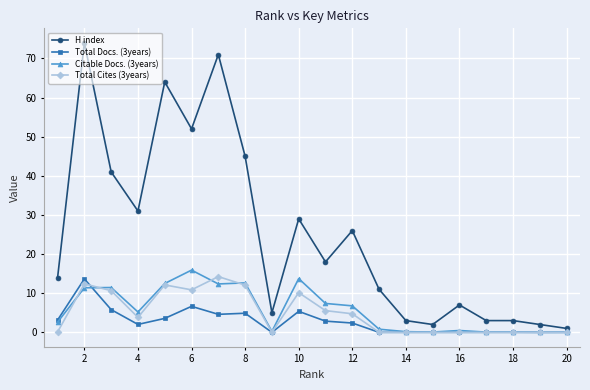

True or false: Citable Docs. (3years) and H index cross at least once.

False